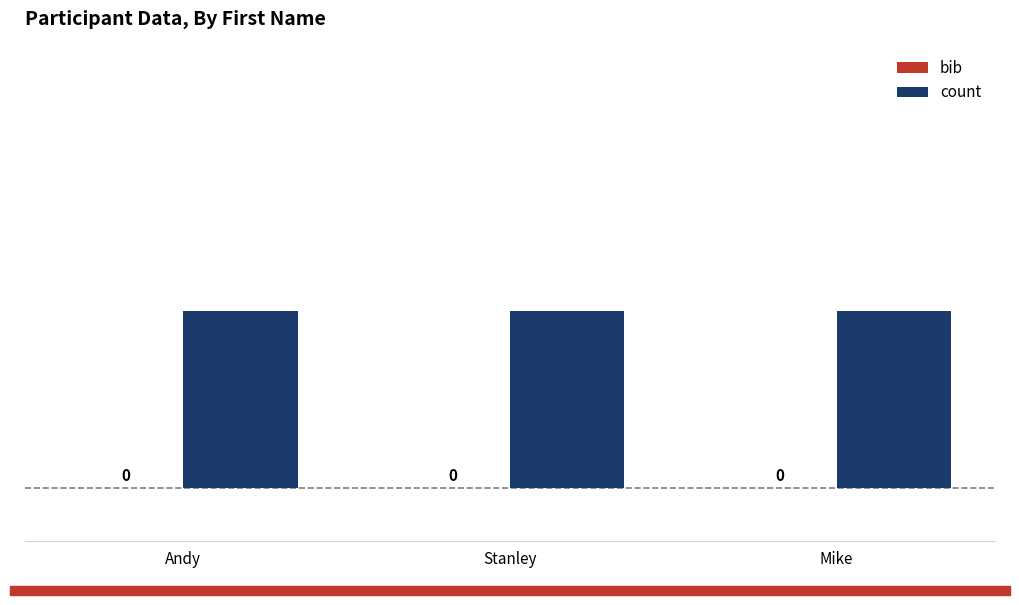

What is the total value across all series at Andy?

1